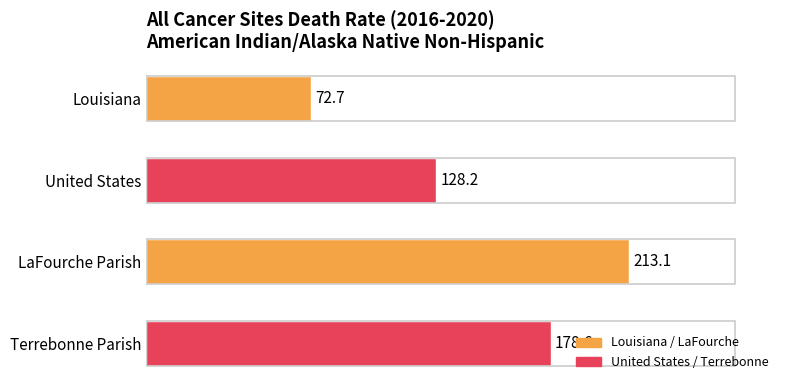

How many series are shown in this chart?

1